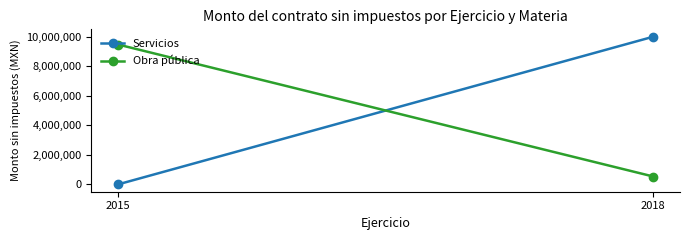

Which series has the largest total across all categories?

Servicios